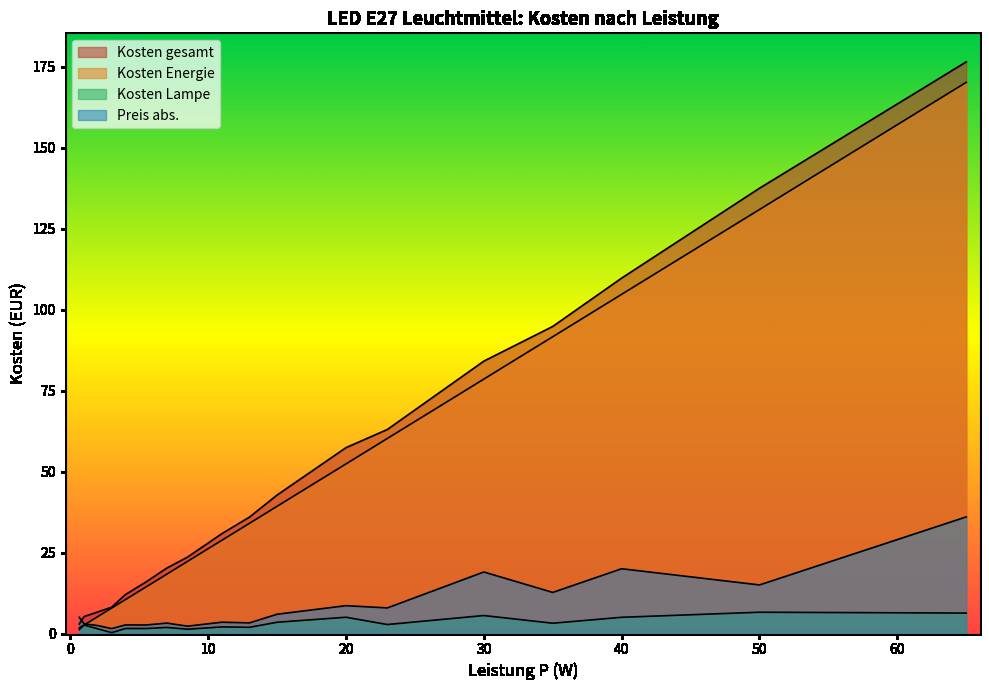

What position from the left is 40?

16